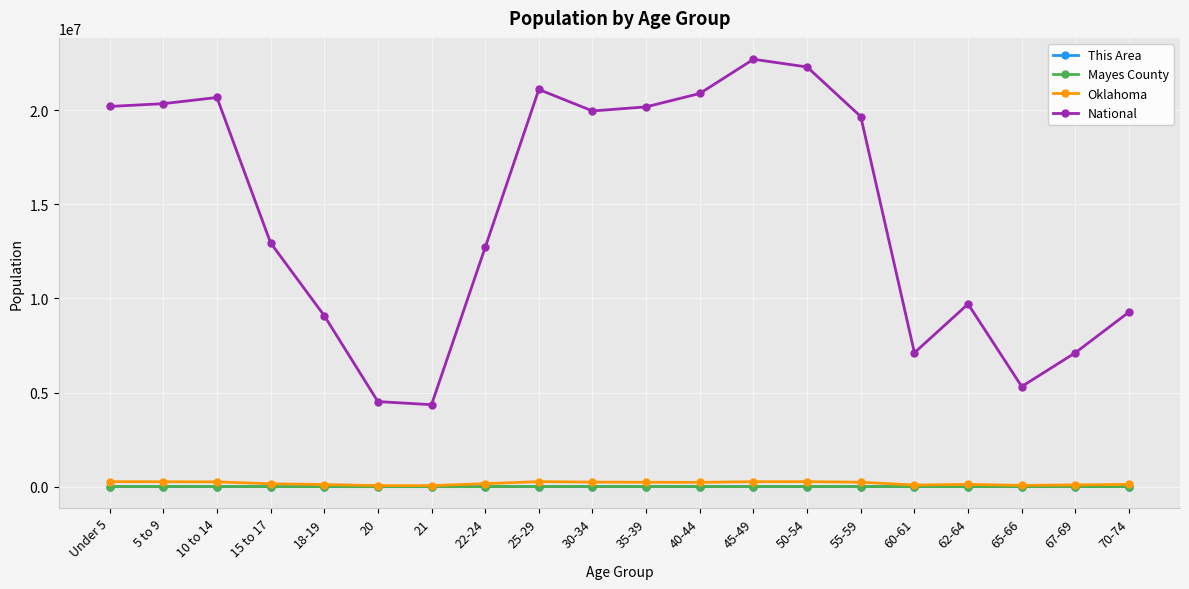

What is the value of the This Area point at the 16th from the left?

123